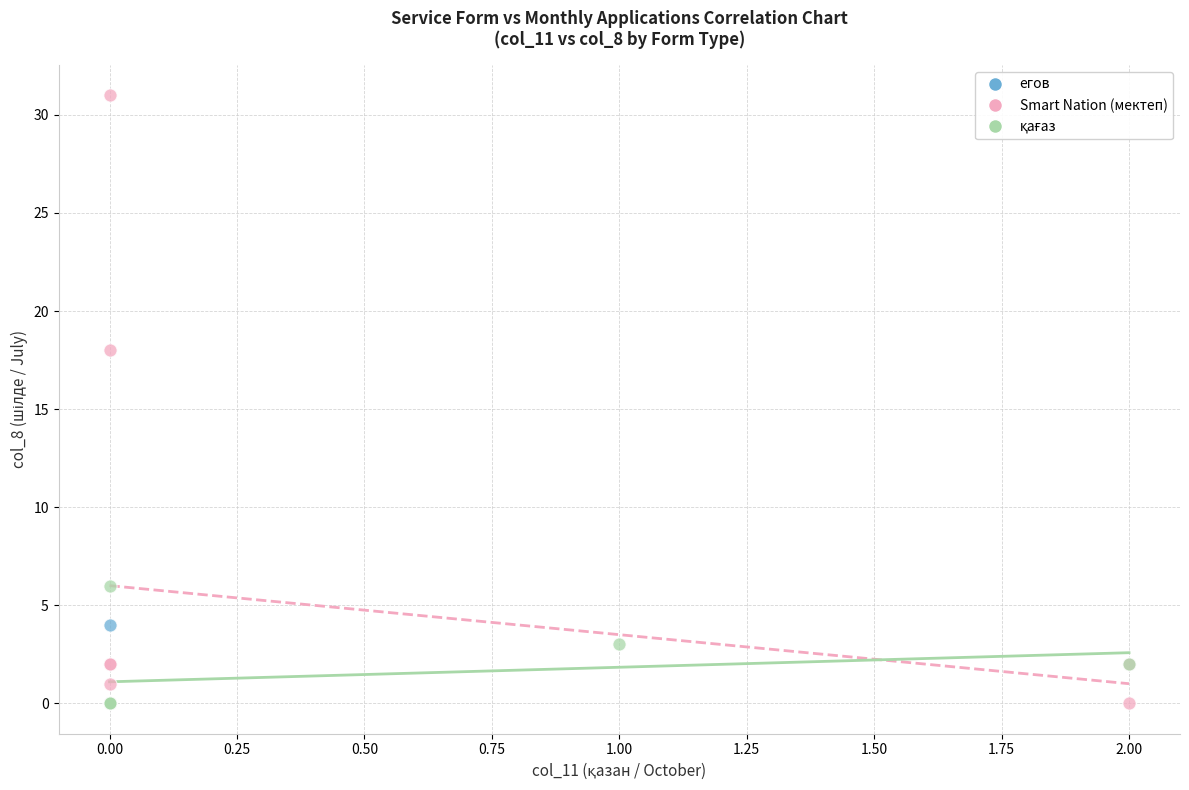

Which series reaches the maximum Y coordinate?

Smart Nation (мектеп)